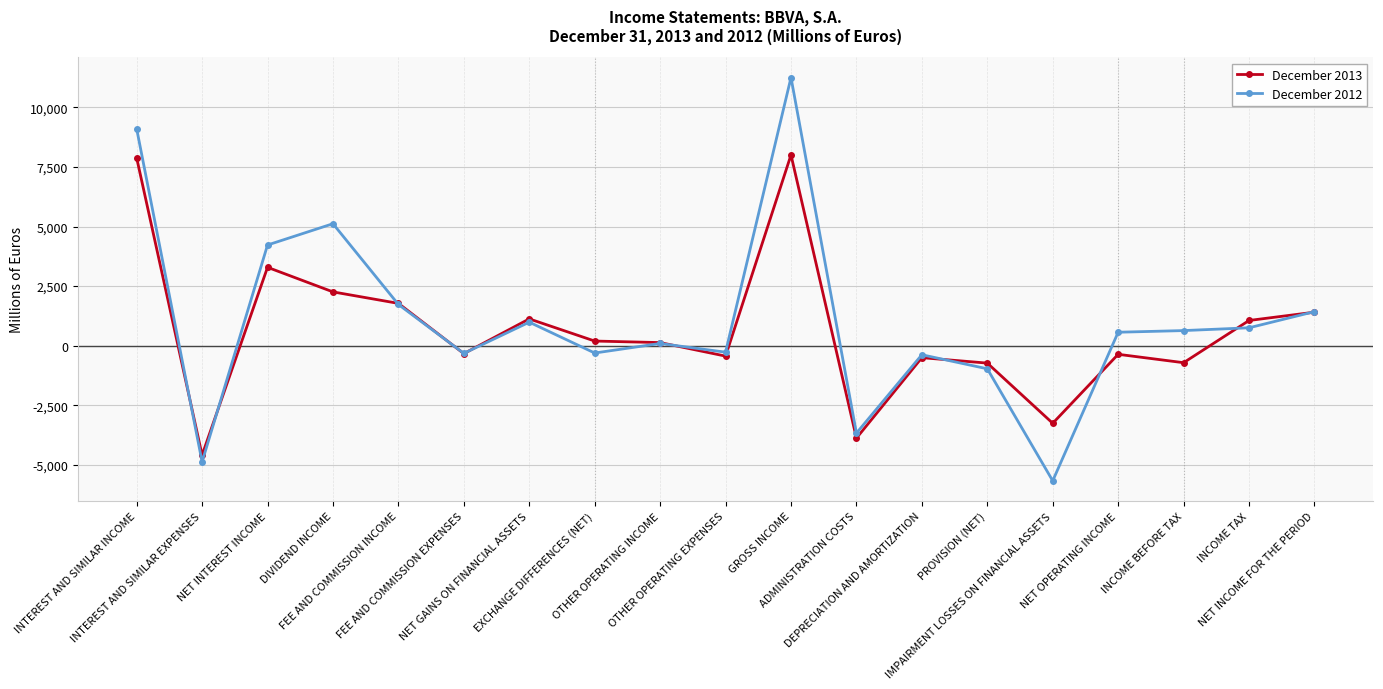

What is the value of the December 2012 point at the 13th from the left?

-380